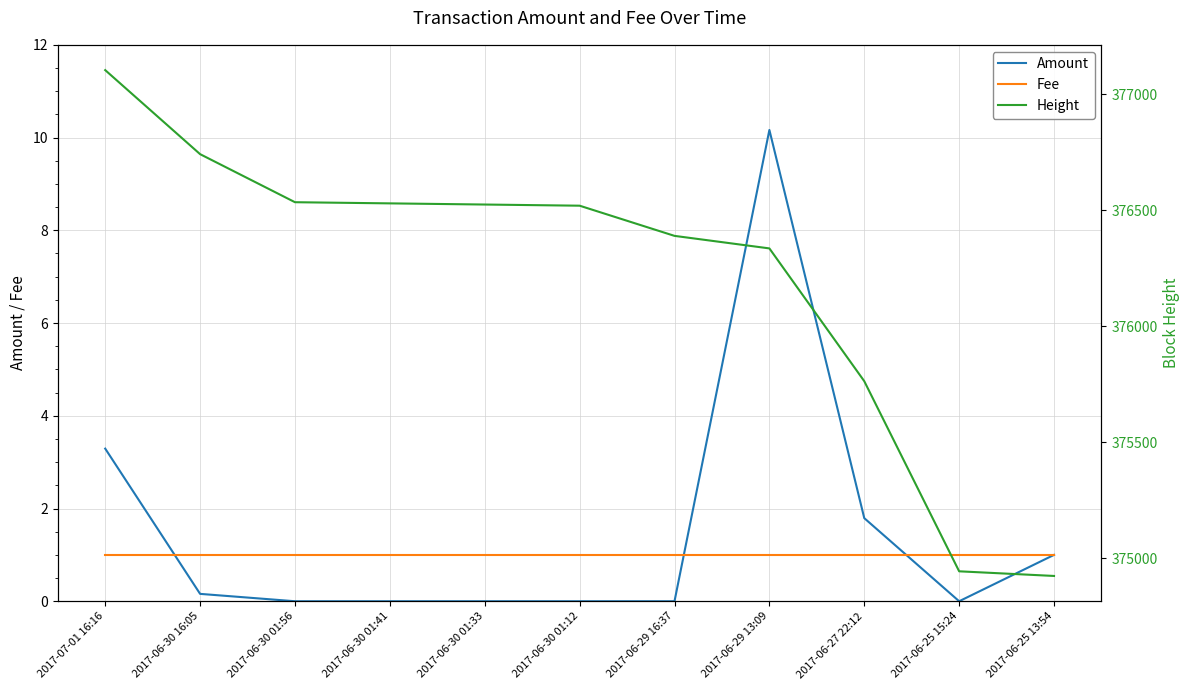

True or false: Height and Fee intersect in this chart.

False